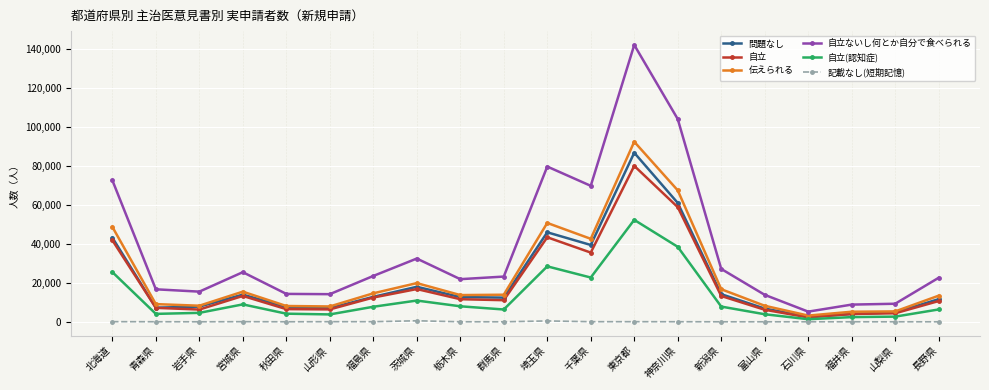

Is it true that 自立ないし何とか自分で食べられる equals 14310 at 秋田県?

True